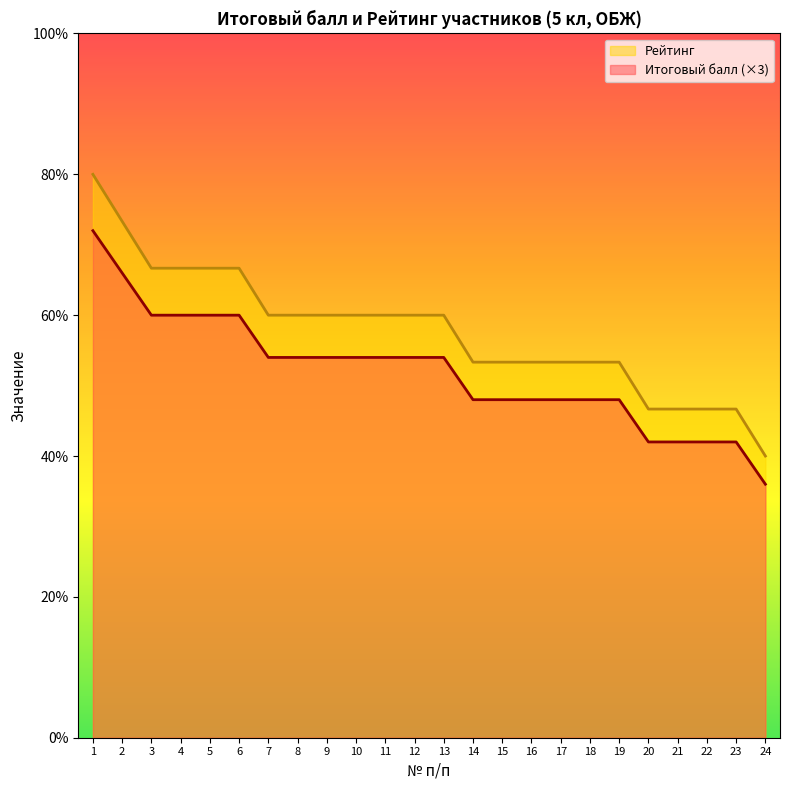

What are all the series names shown in the legend?

Рейтинг, Итоговый балл (×3)